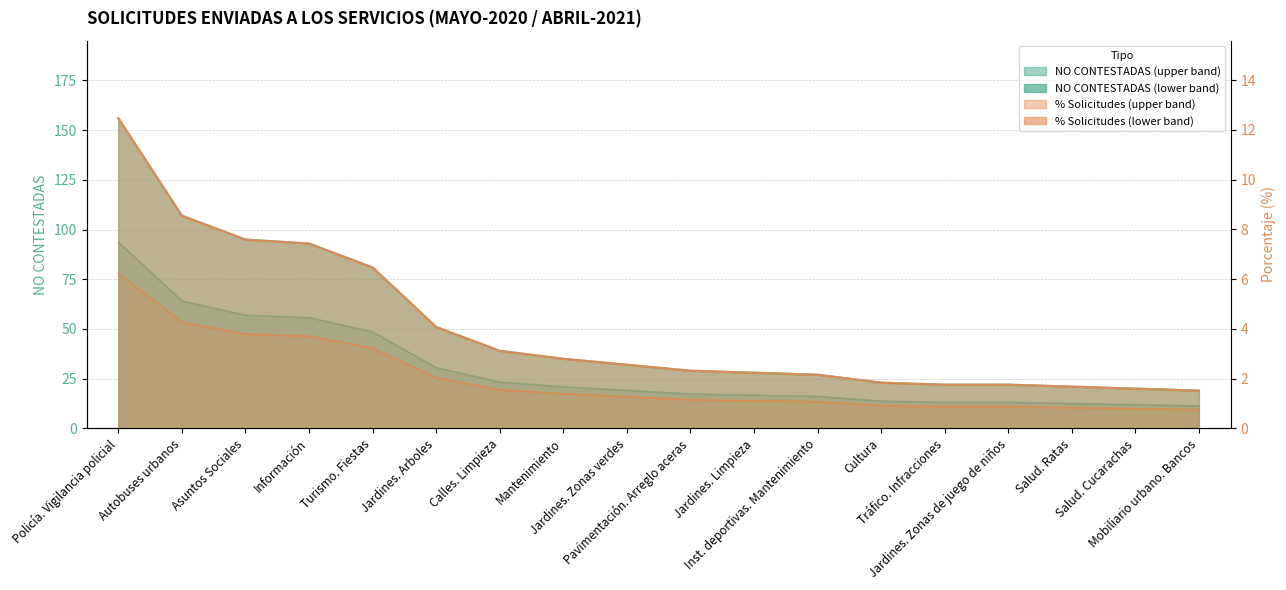

What is the label of the 15th point from the right?

Información